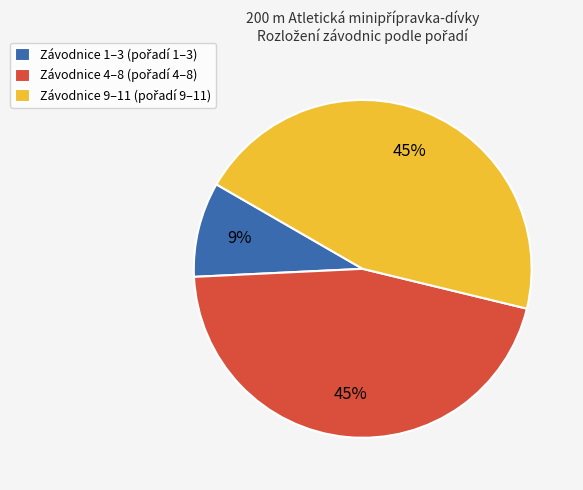

Is there a majority slice in this chart?

No